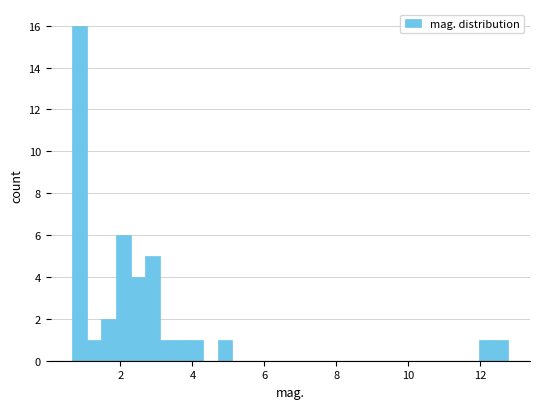

Around what value on the x-axis is the tallest bar? Give the approximate position of its centre, as read against the axis.

0.8